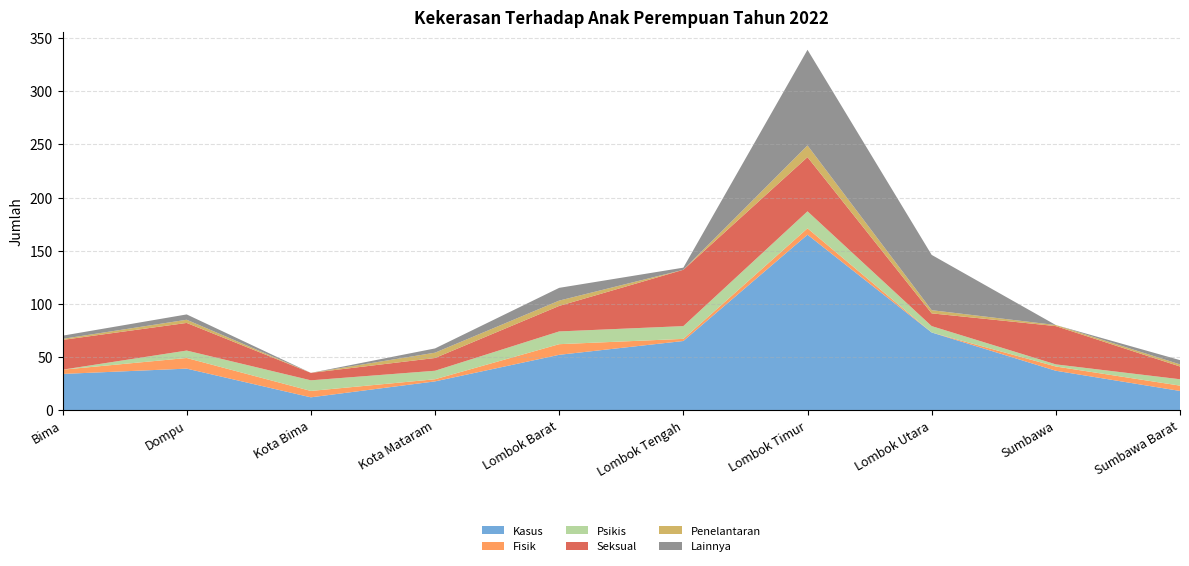

Reading right to left, extract all data points from this chart.

Kasus: Sumbawa Barat=18	Sumbawa=37	Lombok Utara=73	Lombok Timur=165	Lombok Tengah=65	Lombok Barat=52	Kota Mataram=27	Kota Bima=12	Dompu=39	Bima=34
Fisik: Sumbawa Barat=5	Sumbawa=4	Lombok Utara=0	Lombok Timur=6	Lombok Tengah=2	Lombok Barat=10	Kota Mataram=2	Kota Bima=6	Dompu=10	Bima=4
Psikis: Sumbawa Barat=6	Sumbawa=2	Lombok Utara=6	Lombok Timur=16	Lombok Tengah=12	Lombok Barat=12	Kota Mataram=8	Kota Bima=10	Dompu=7	Bima=0
Seksual: Sumbawa Barat=12	Sumbawa=36	Lombok Utara=12	Lombok Timur=51	Lombok Tengah=53	Lombok Barat=24	Kota Mataram=12	Kota Bima=7	Dompu=26	Bima=28
Penelantaran: Sumbawa Barat=2	Sumbawa=1	Lombok Utara=3	Lombok Timur=11	Lombok Tengah=0	Lombok Barat=5	Kota Mataram=5	Kota Bima=0	Dompu=3	Bima=1
Lainnya: Sumbawa Barat=4	Sumbawa=0	Lombok Utara=52	Lombok Timur=90	Lombok Tengah=2	Lombok Barat=12	Kota Mataram=4	Kota Bima=0	Dompu=5	Bima=3